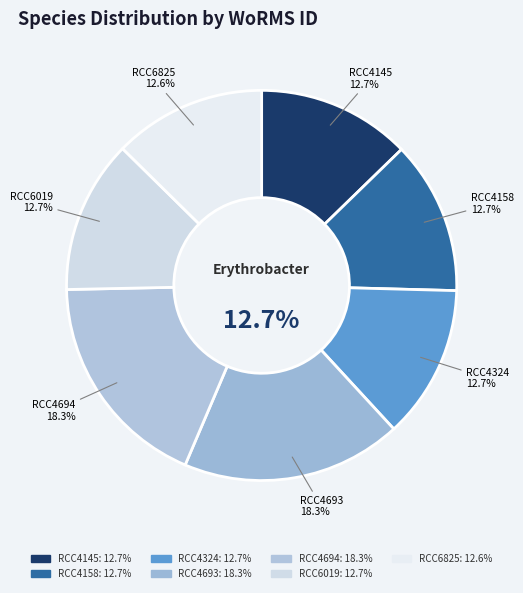

Is the sum of RCC4145 and RCC6019 greater than half?

No